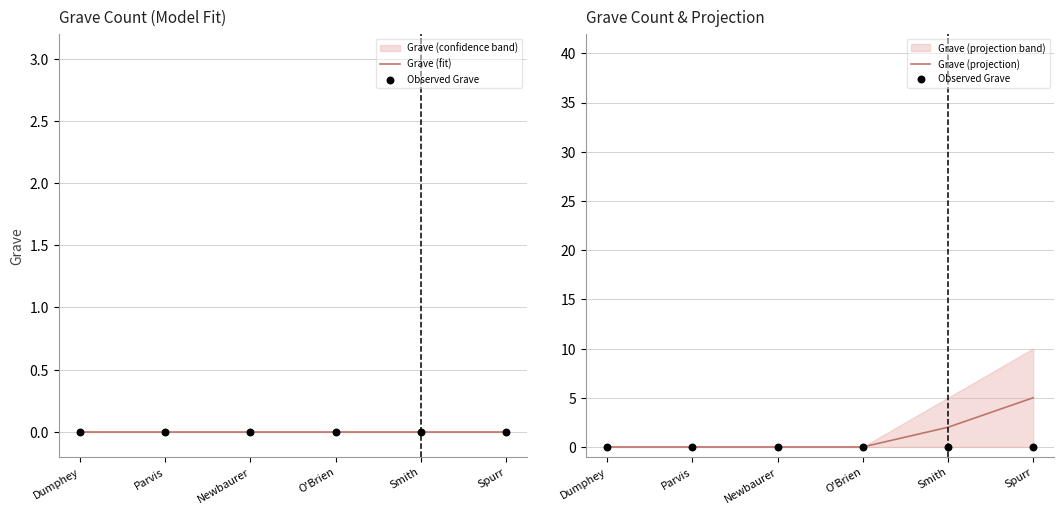

Which series has the largest total across all categories?

Grave (projection)